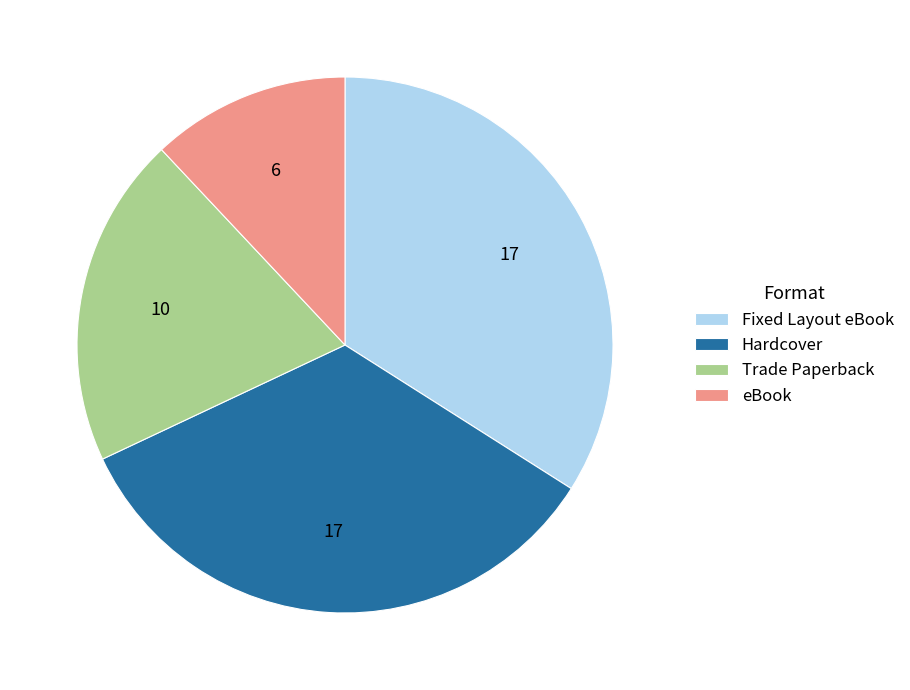

Is there any slice that represents more than half of the pie?

No